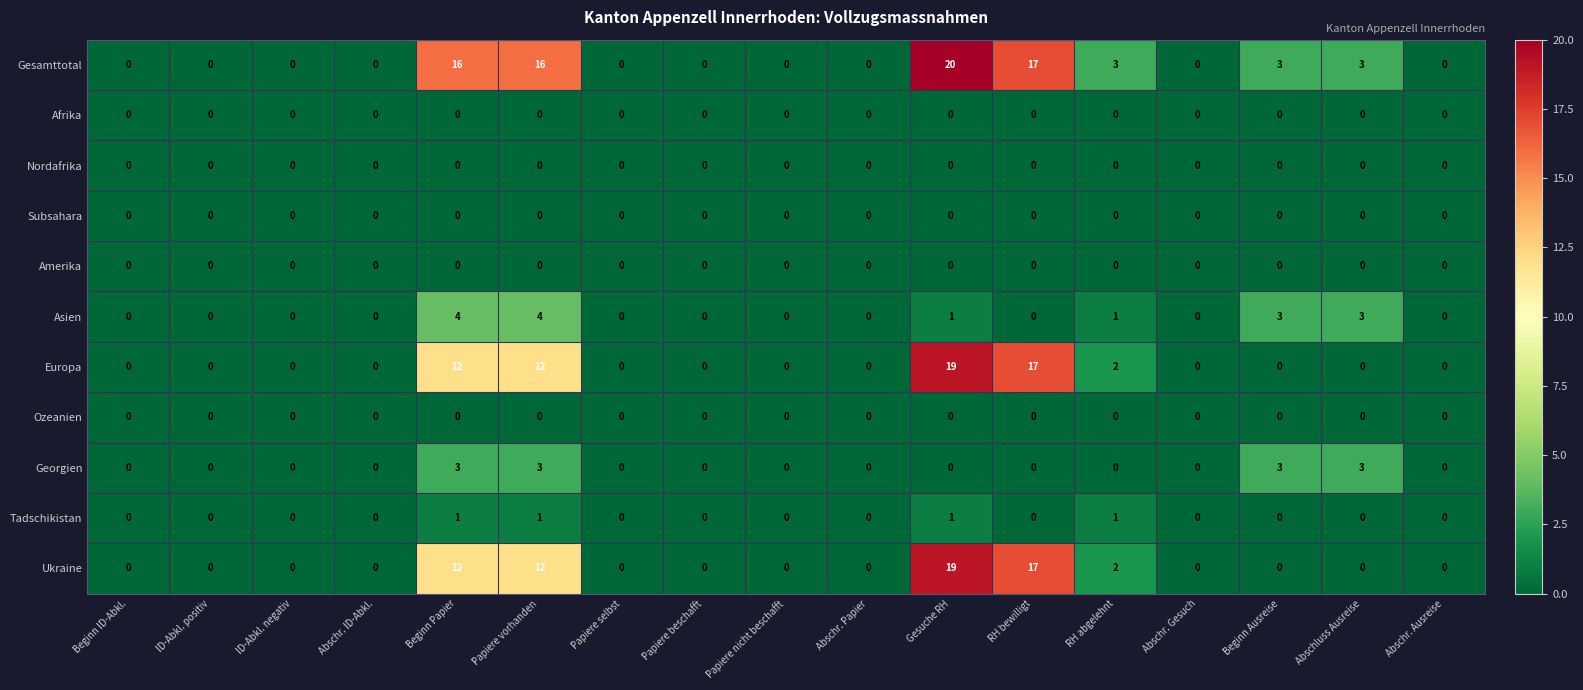

Is it true that Ukraine equals 6 at Papiere nicht beschafft?

False